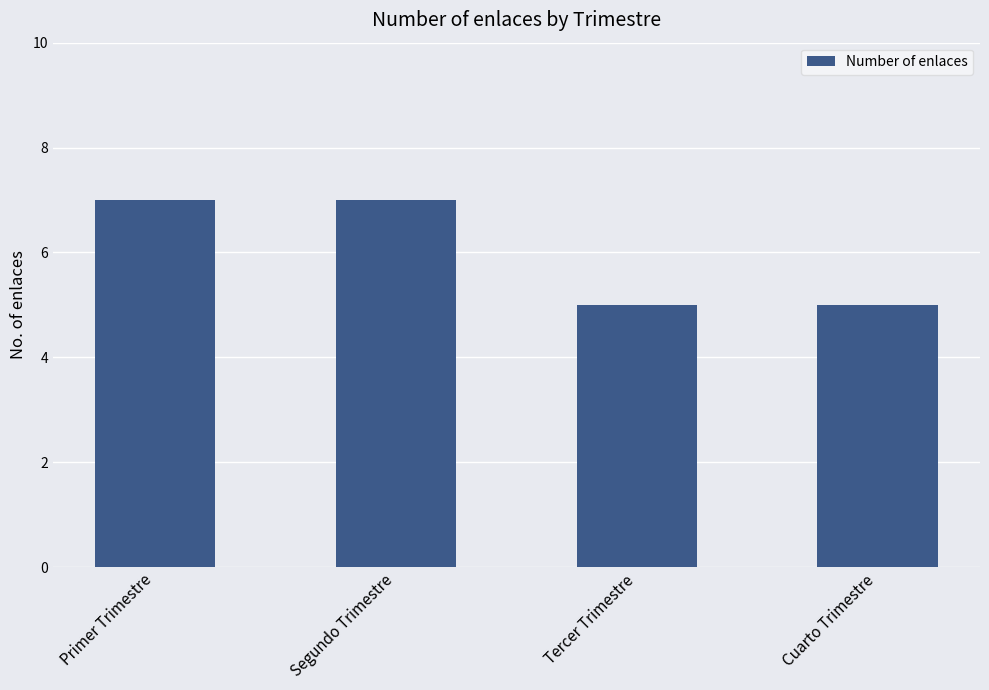

Which has a higher value, Cuarto Trimestre or Segundo Trimestre?

Segundo Trimestre